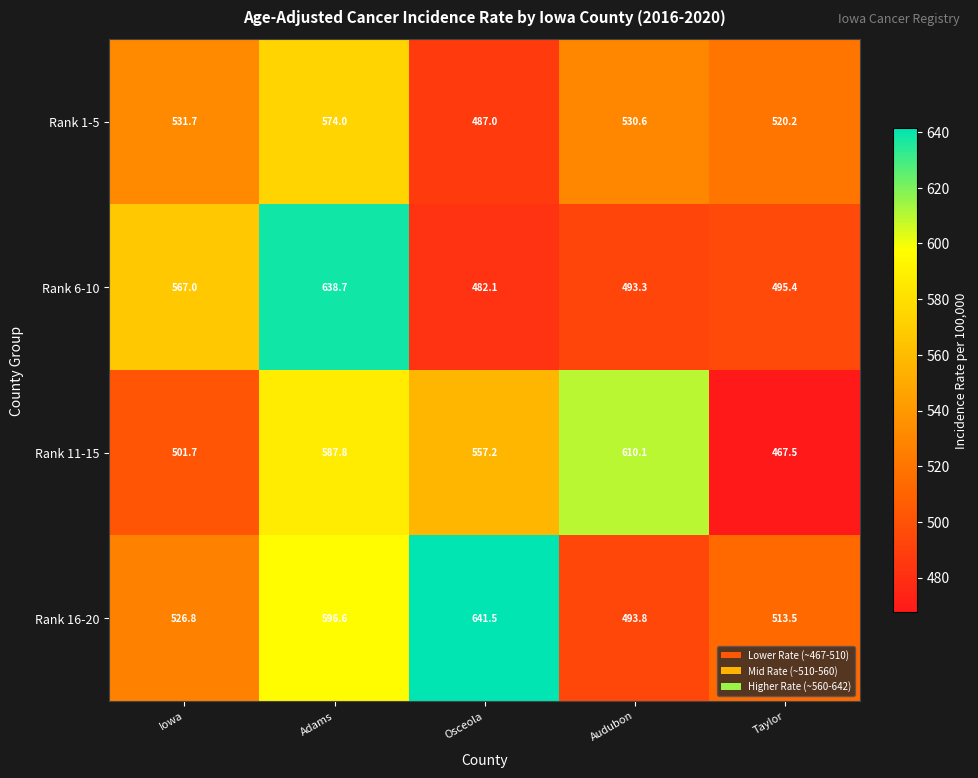

At how many categories does at least one series exceed 592?

3